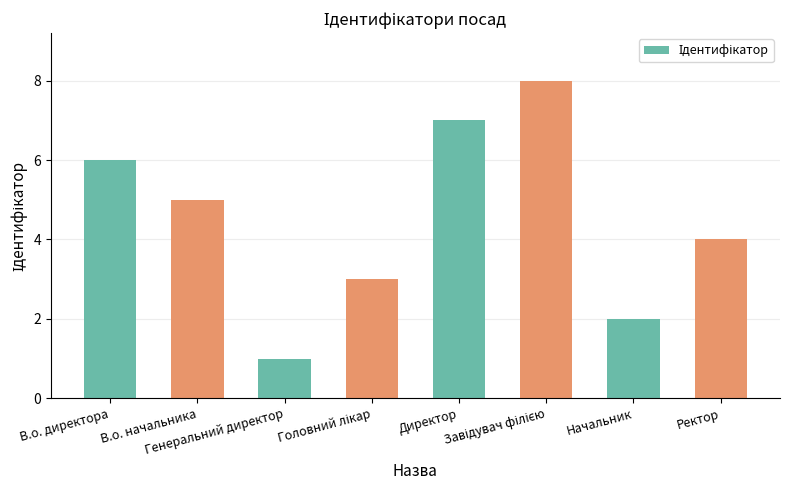

What is the difference between the maximum and second lowest values?

6